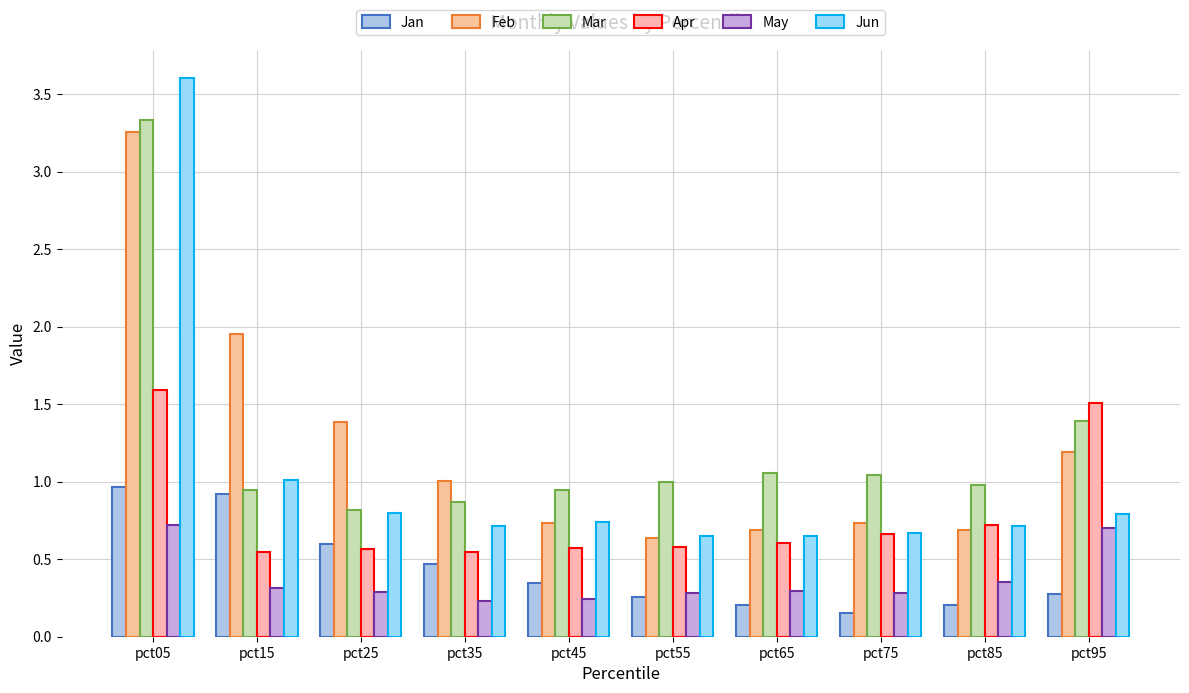

Which has a higher value, pct55 or pct15?

pct15